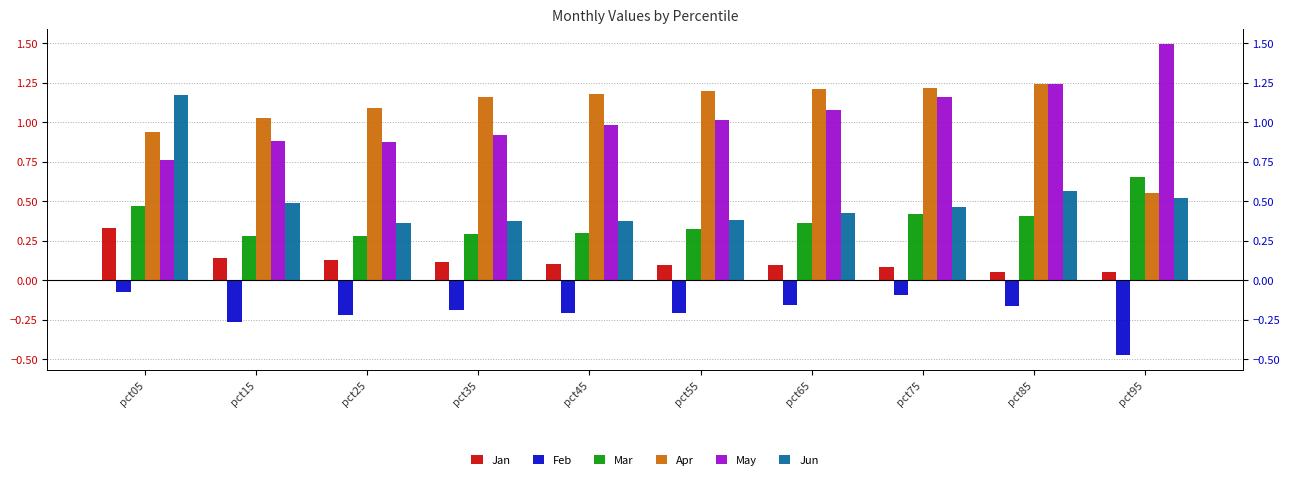

Rank the series at pct55 from lowest to highest value.

Feb, Jan, Mar, Jun, May, Apr